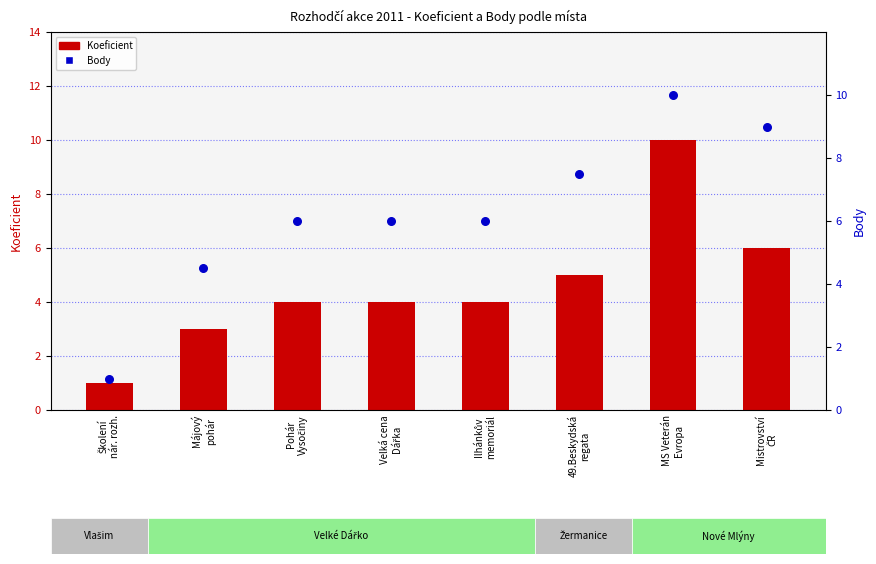

Is the value of Body at Mistrovství
ČR greater than the value of Koeficient at Májový
pohár?

Yes